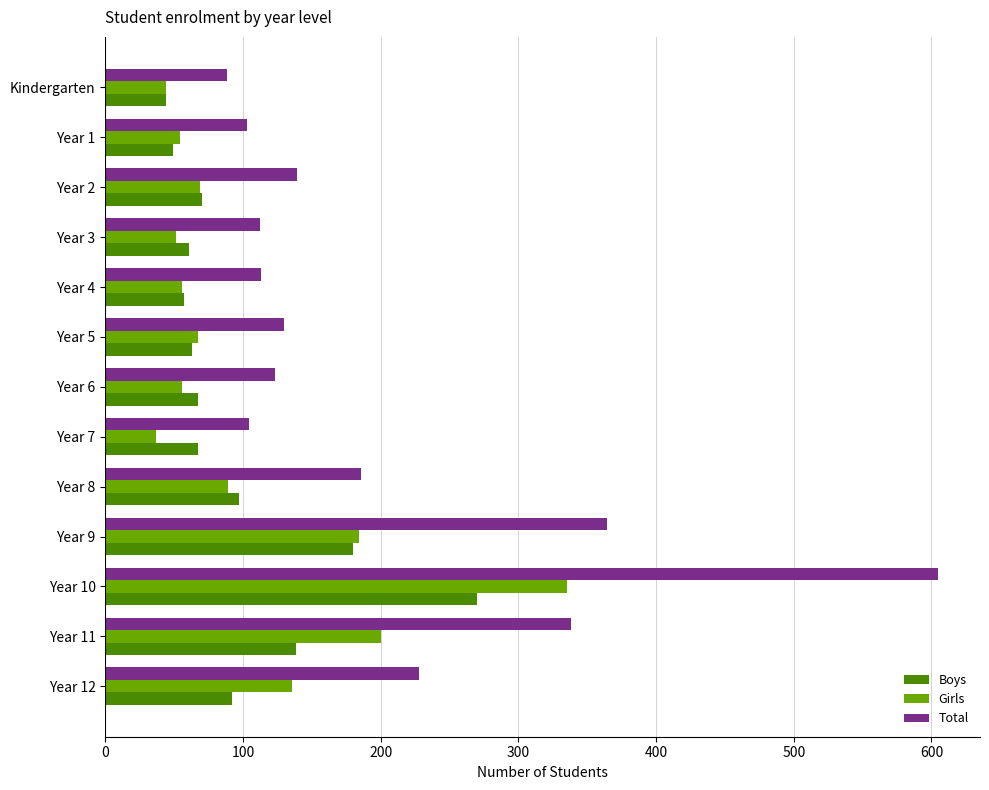

What is the spread (max minus min) of values at Year 10?

335.0